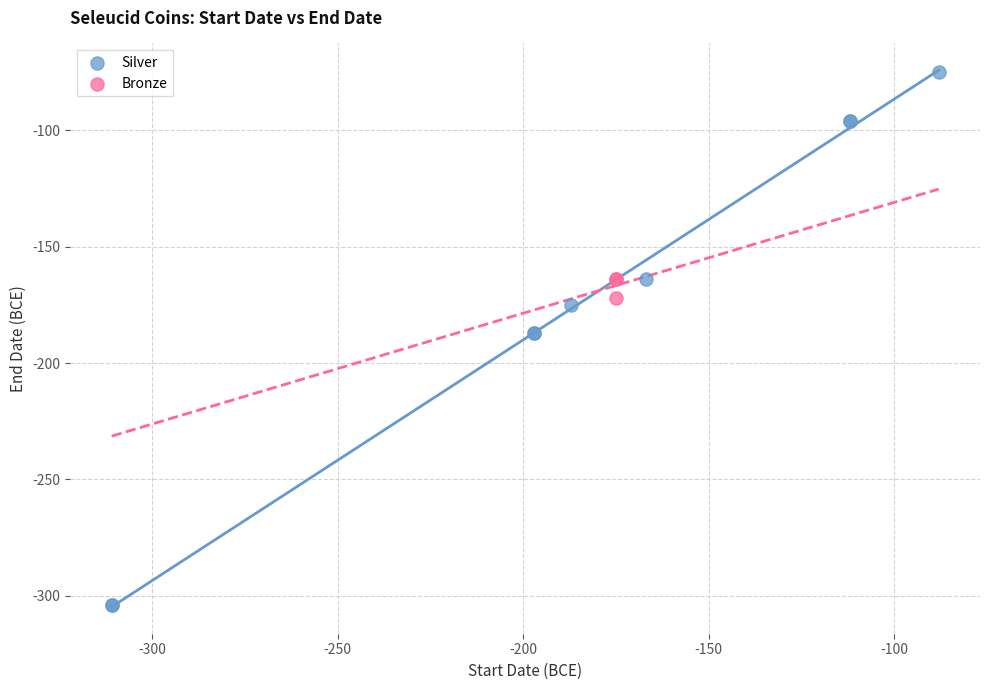

Which series contains the highest Y value?

Silver